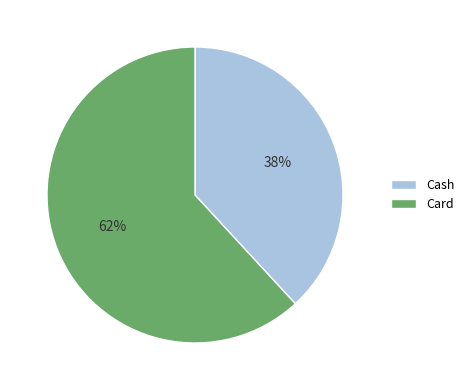

To the nearest percent, what portion does Card represent?

62%